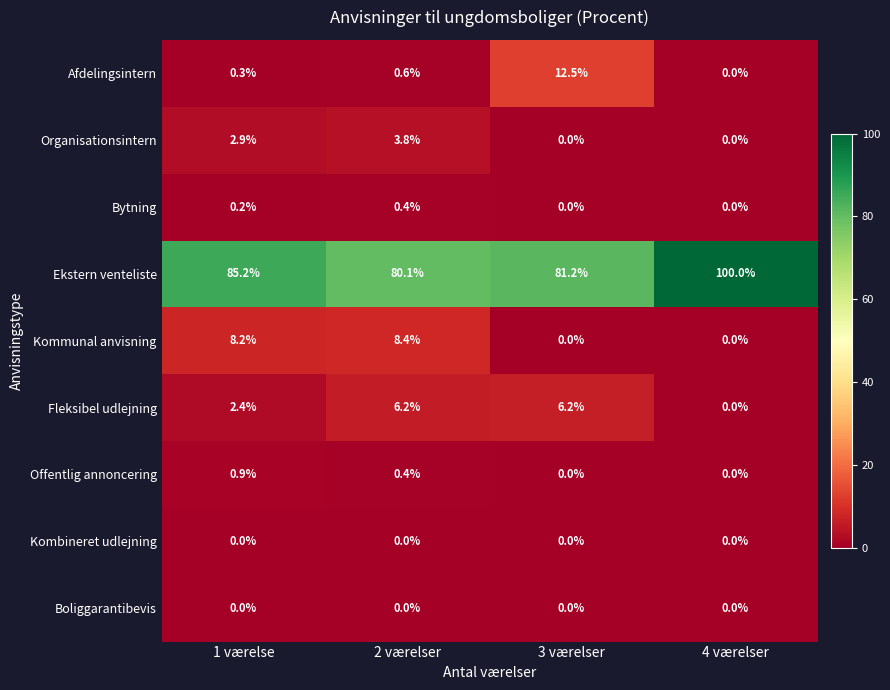

Which series changed the most between 2 værelser and 3 værelser?

Afdelingsintern